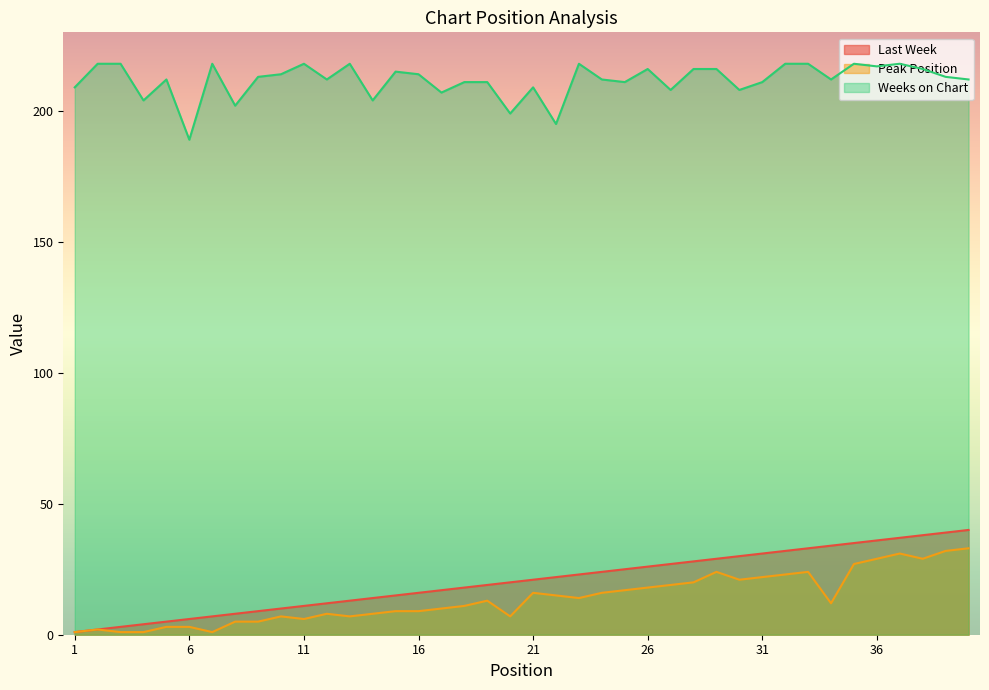

True or false: Last Week has more than 1 points higher than both neighbors.

False